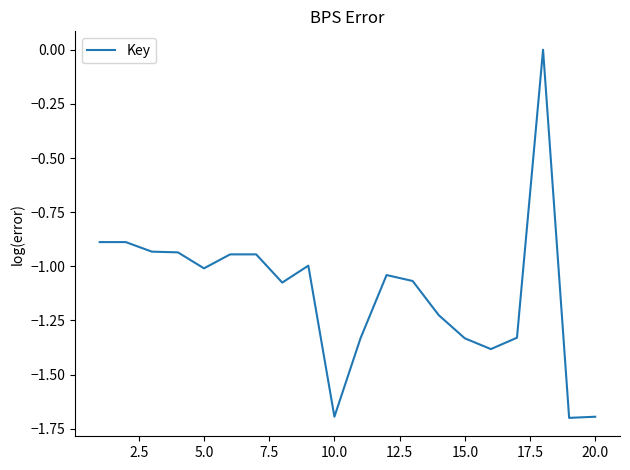

How many points are lower than both their immediate neighbors (excluding endpoints)?

5